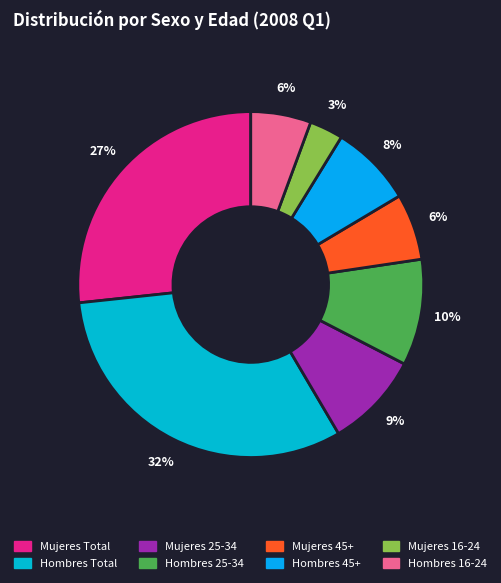

What is the total percentage of Hombres Total and Mujeres Total?

58.5%